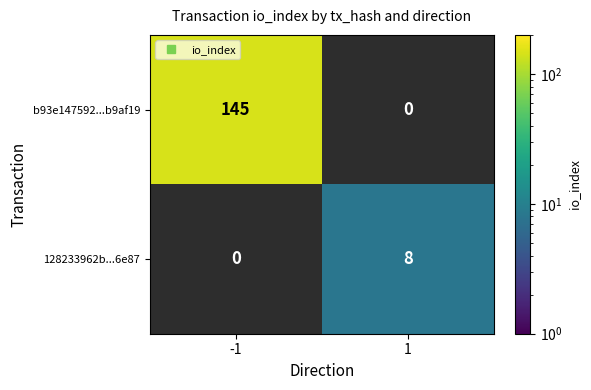

Which category has the lowest value across all series?

1